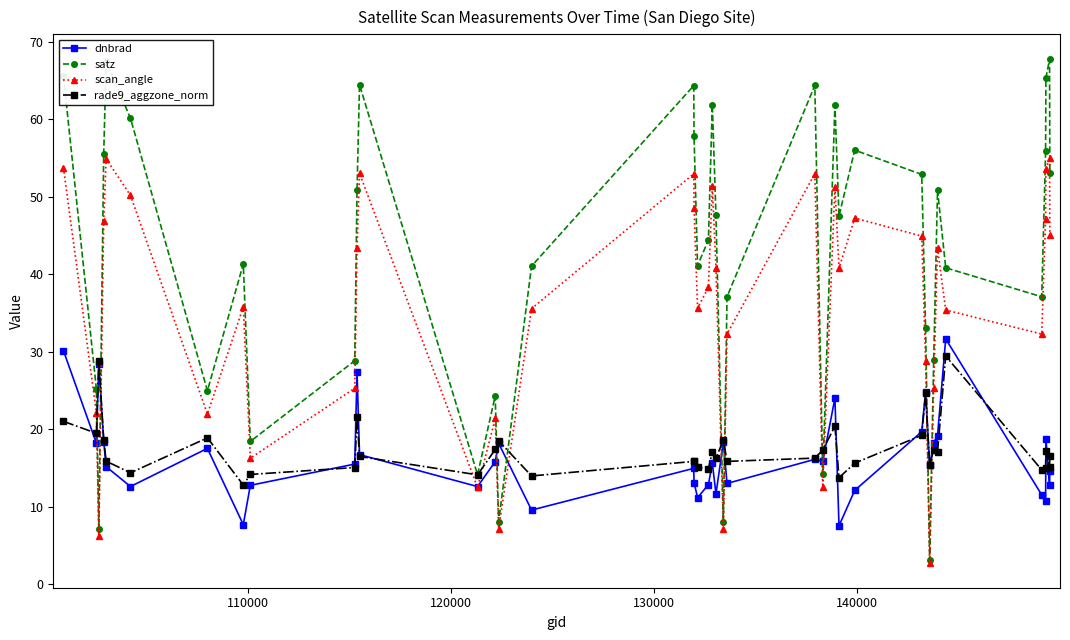

Which series has the largest total across all categories?

satz